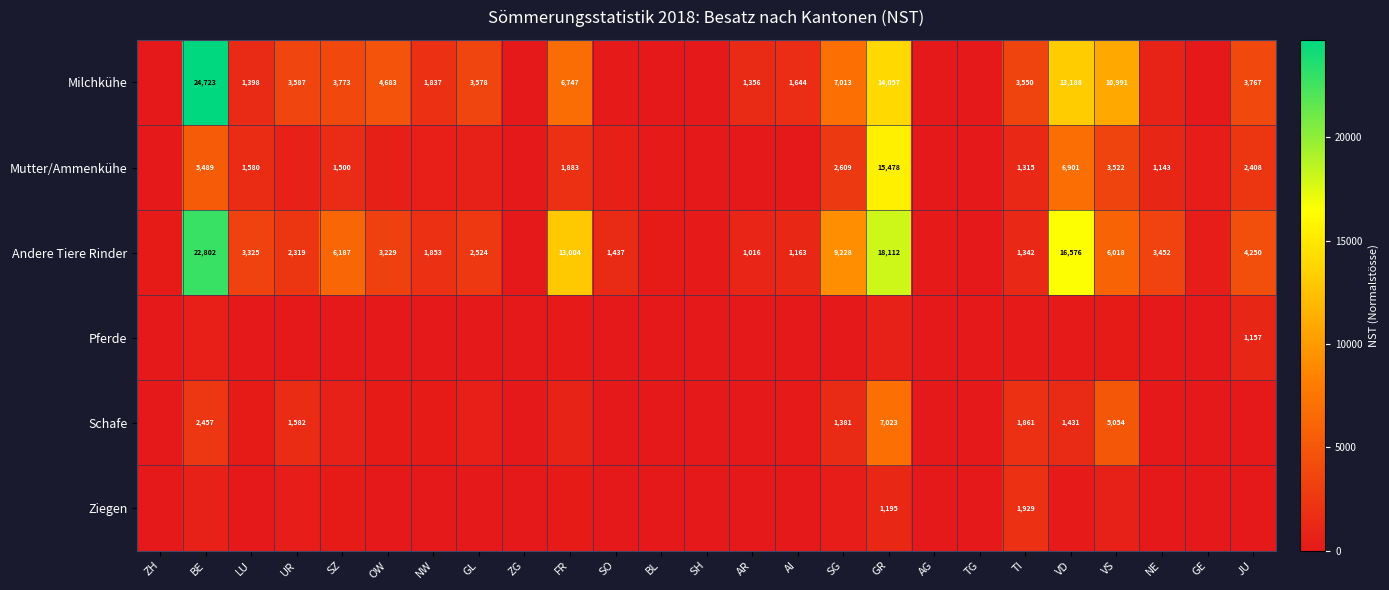

Which label corresponds to the largest value in the chart?

BE